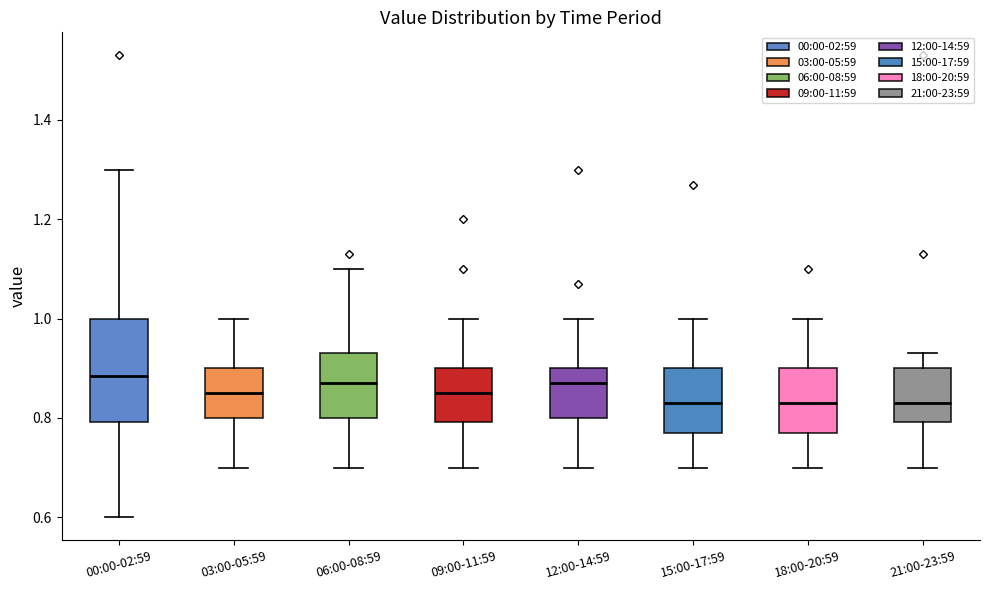

Comparing the boxes themselves (not the whiskers), which one is the tallest?

00:00-02:59